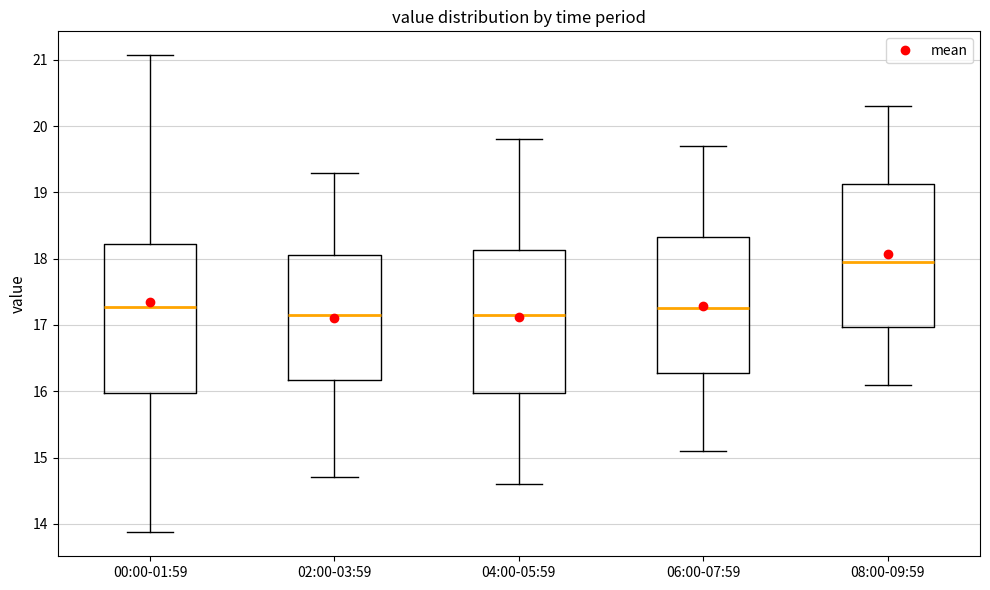

Which box has the highest median line?

08:00-09:59